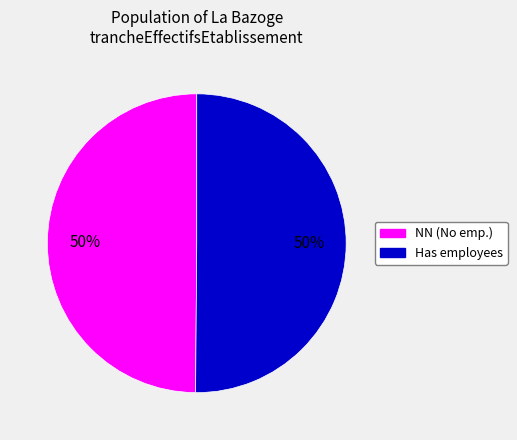

To the nearest percent, what is the average slice percentage?

50%